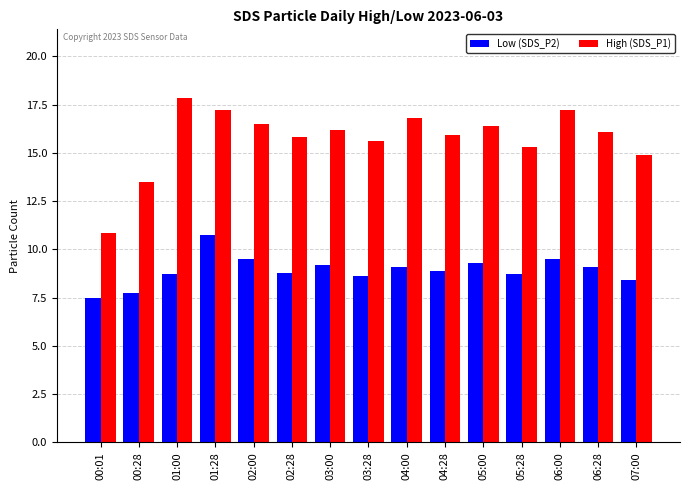

At which label does Low (SDS_P2) reach its minimum?

00:01